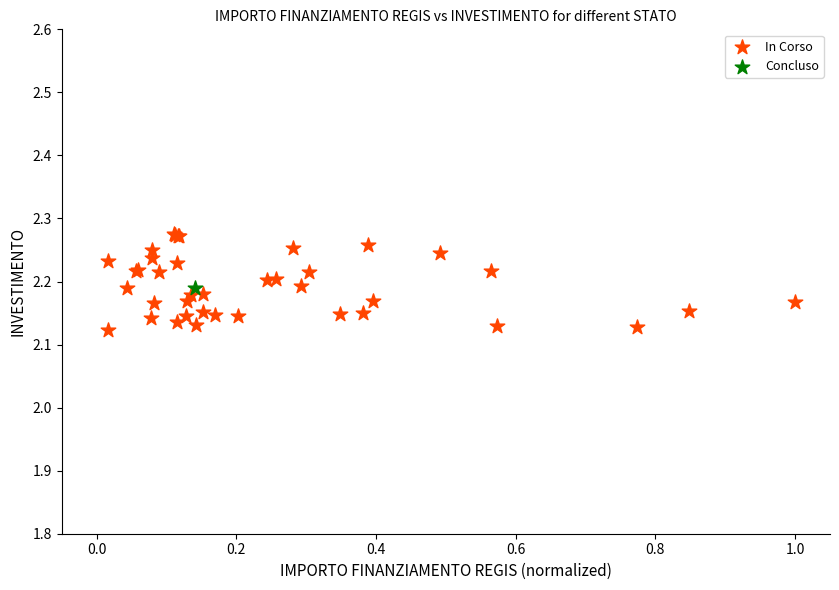

What are all the series names shown in the legend?

In Corso, Concluso